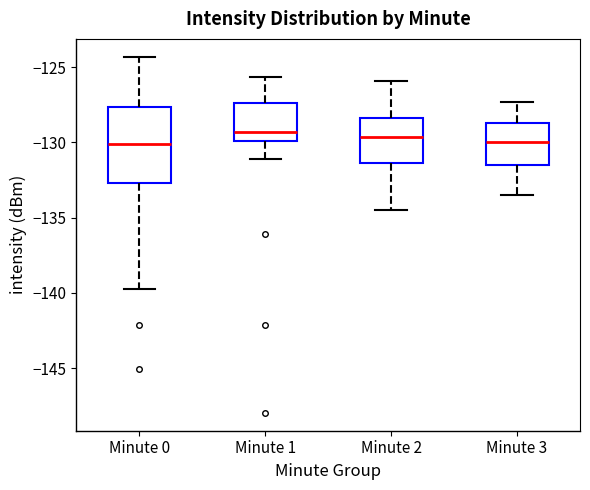

Reading left to right, read every box against the y-axis: the position of its median line, the range the box covers, and the ends of its whiskers. The values are not printed on the chart, so give them approximately, as read against the axis.

Minute 0: median -130.0, box -132.5 to -127.5, whiskers -139.5 to -124.5
Minute 1: median -129.5, box -130.0 to -127.5, whiskers -131.0 to -125.5
Minute 2: median -129.5, box -131.5 to -128.5, whiskers -134.5 to -126.0
Minute 3: median -130.0, box -131.5 to -128.5, whiskers -133.5 to -127.5